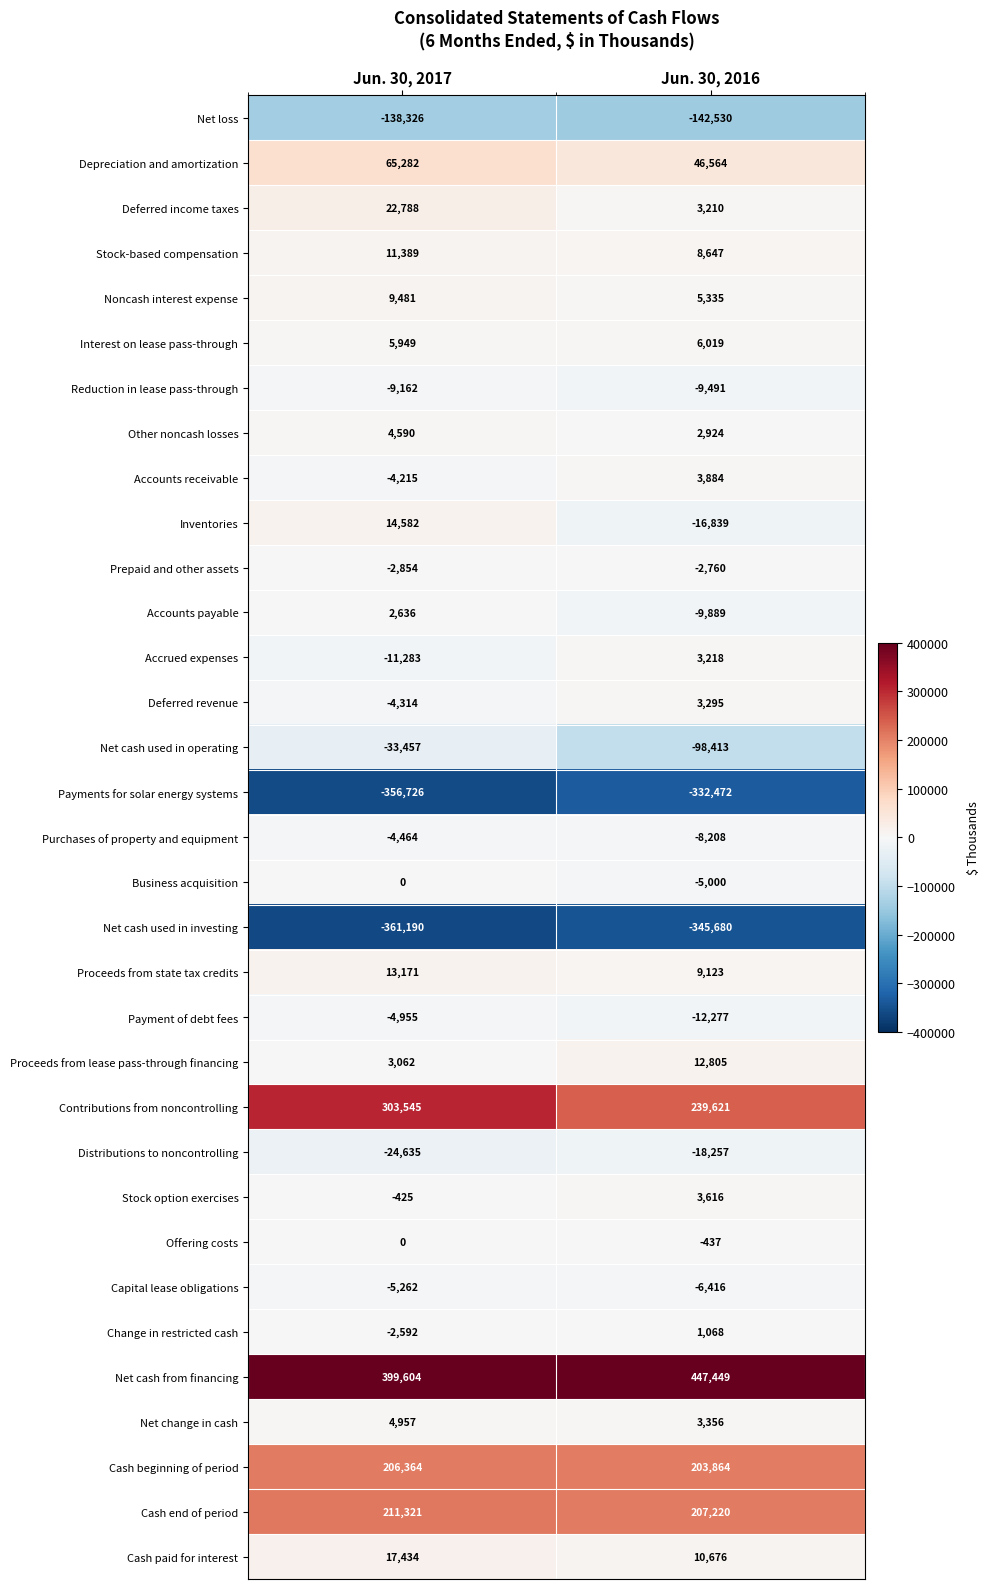

What is the difference between the Net loss values at Jun. 30, 2017 and Jun. 30, 2016?

4204